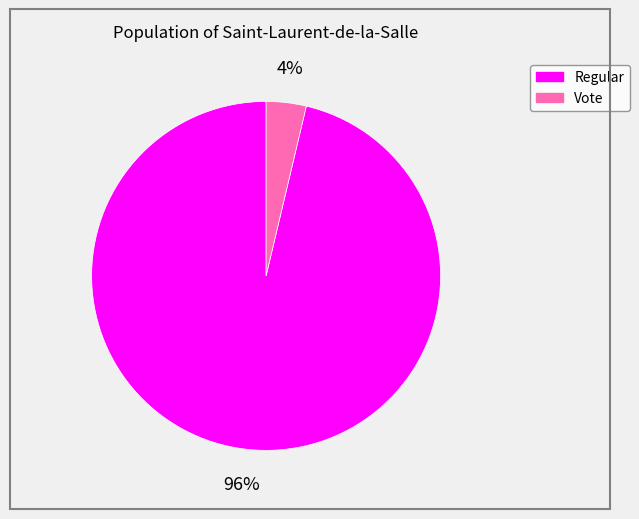

To the nearest percent, what portion does Vote represent?

4%